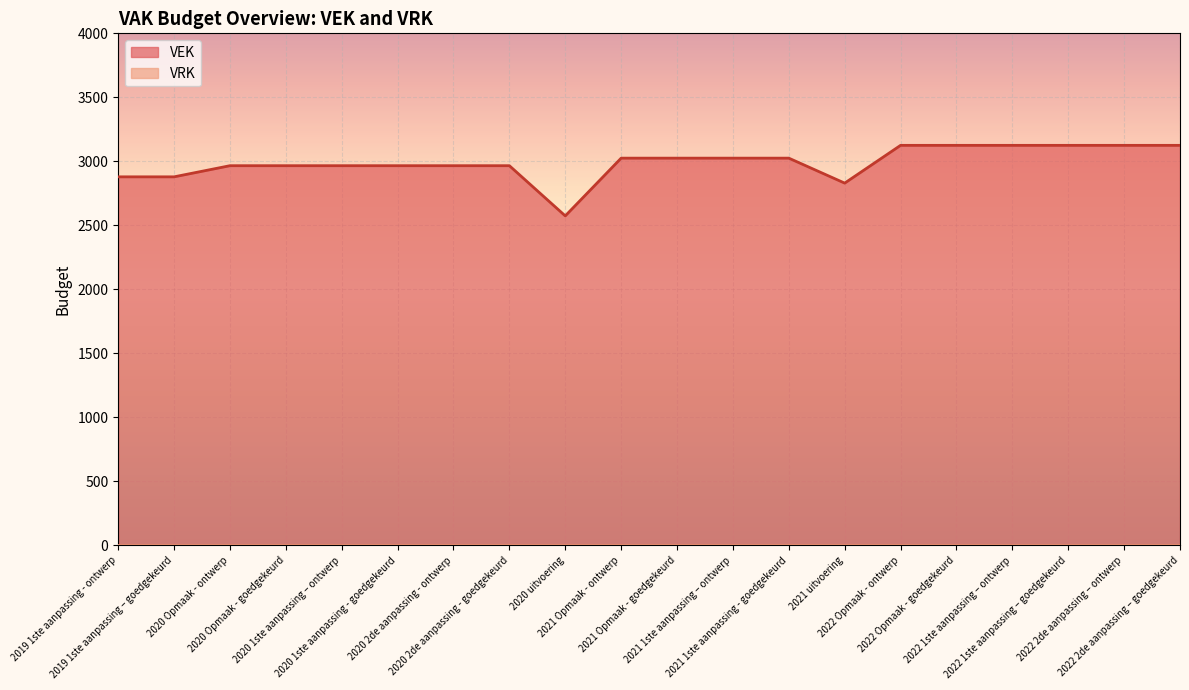

What is the sum of the values at 2022 Opmaak - ontwerp and 2020 2de aanpassing - goedgekeurd?

6091